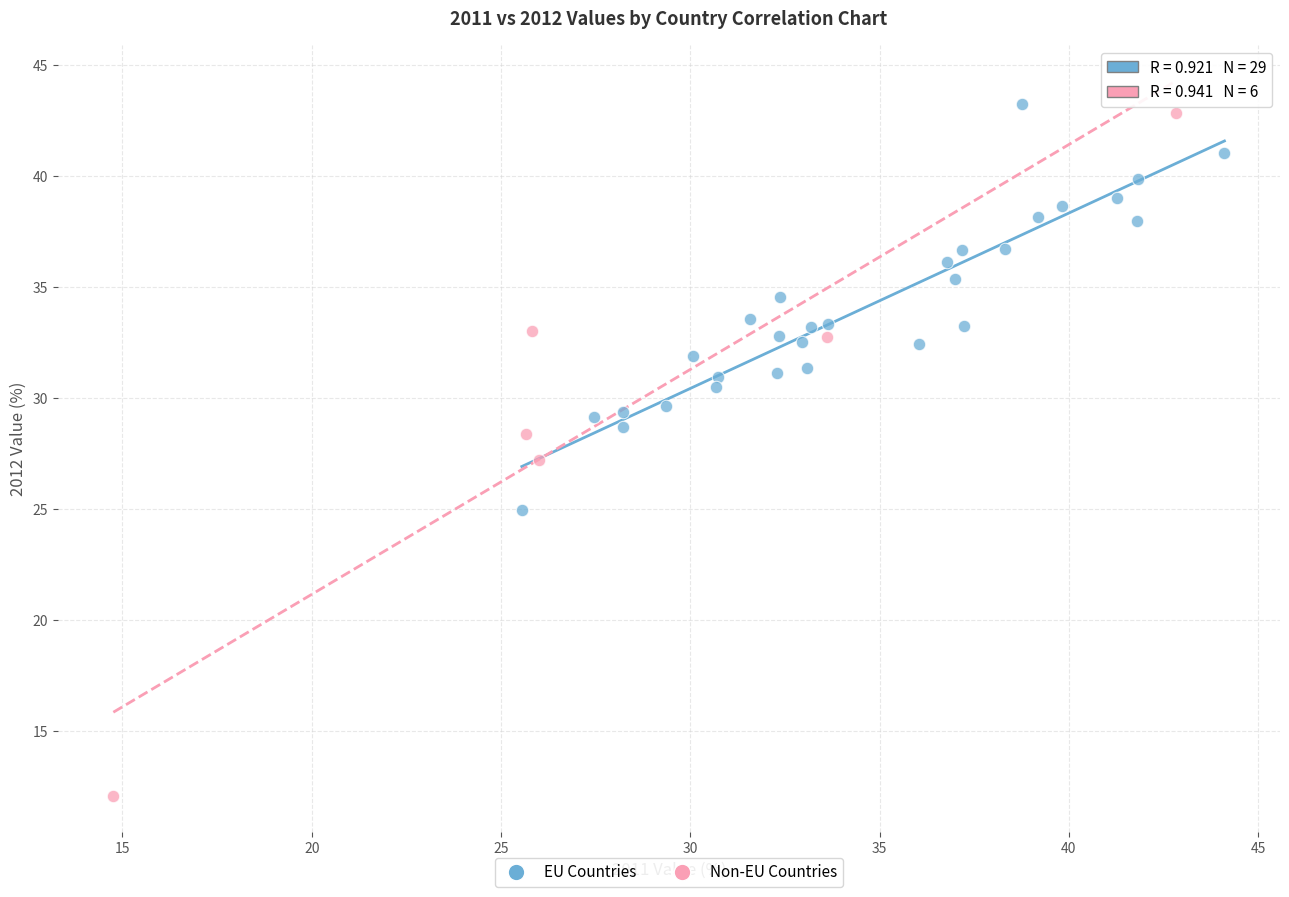

Which series contains the highest Y value?

EU Countries